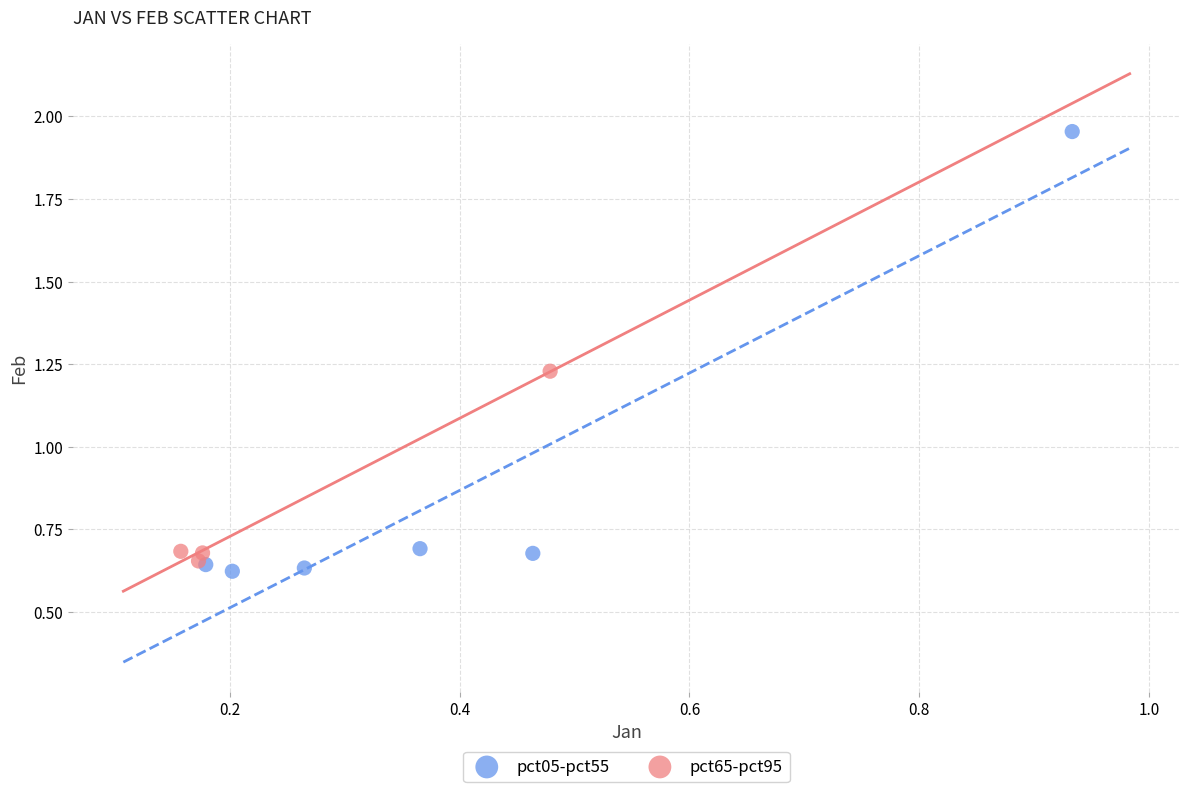

Which series reaches the maximum Y coordinate?

pct05-pct55